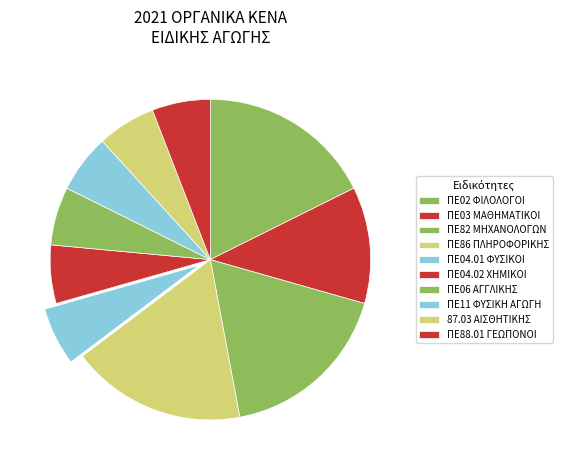

Combined, what portion of the pie is ΠΕ02 ΦΙΛΟΛΟΓΟΙ and ΠΕ03 ΜΑΘΗΜΑΤΙΚΟΙ?

27.8%